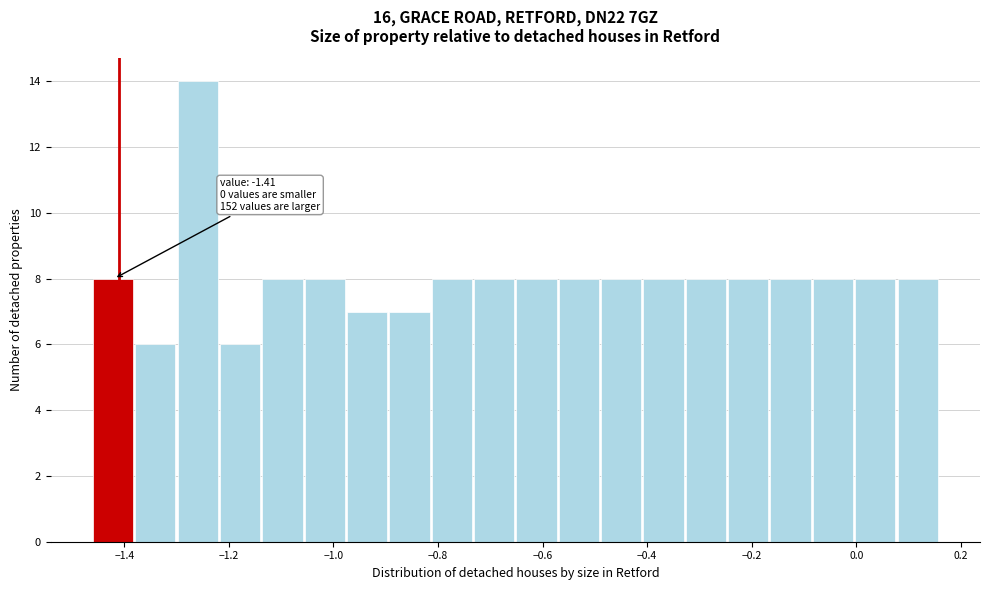

Over which range of the x-axis is the bar tallest?

-1.30 to -1.22